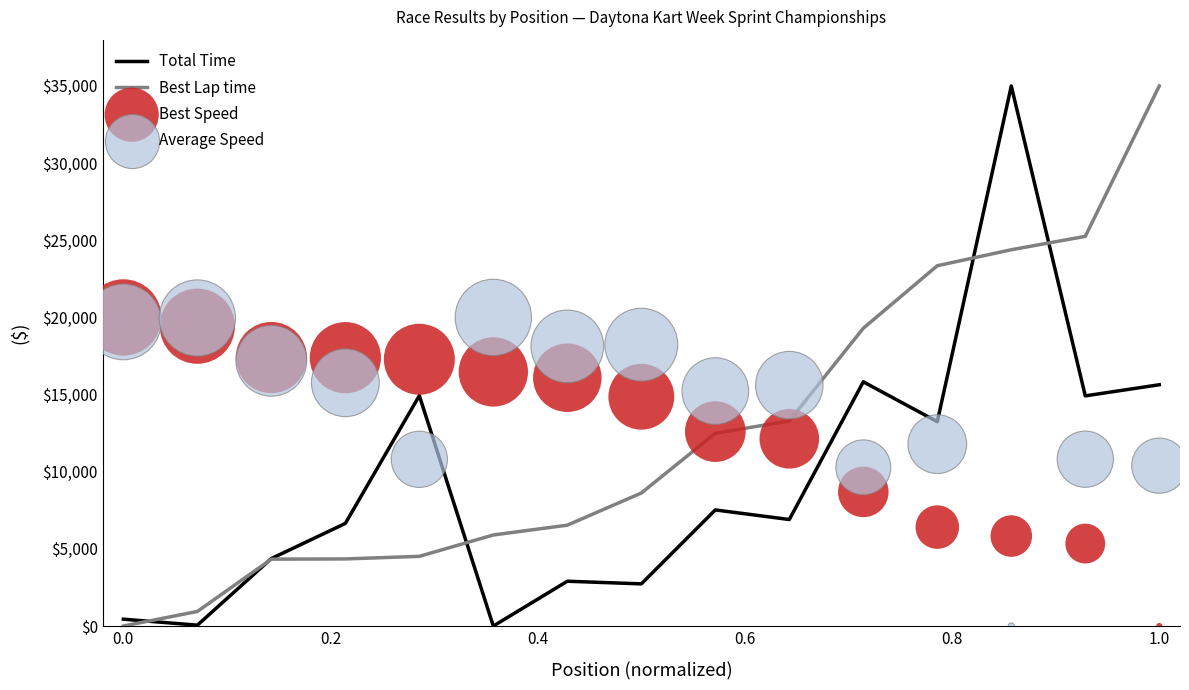

Is the value of Total Time at 1.0 greater than the value of Best Lap time at 1.0?

No